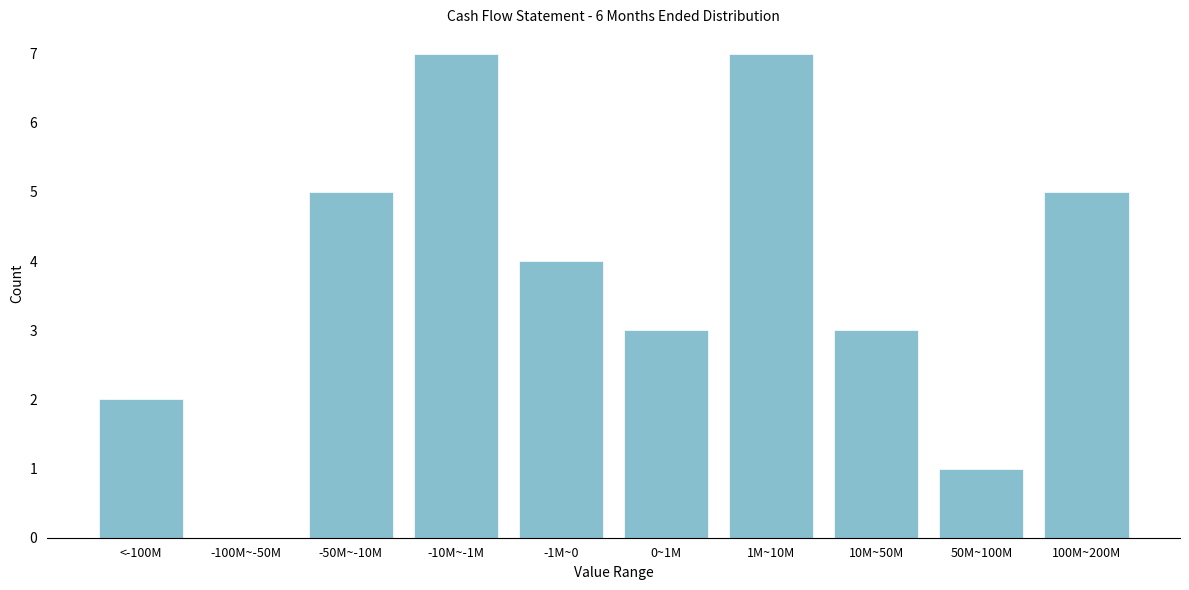

Reading left to right, extract all data points from this chart.

<-100M=2	-100M~-50M=0	-50M~-10M=5	-10M~-1M=7	-1M~0=4	0~1M=3	1M~10M=7	10M~50M=3	50M~100M=1	100M~200M=5